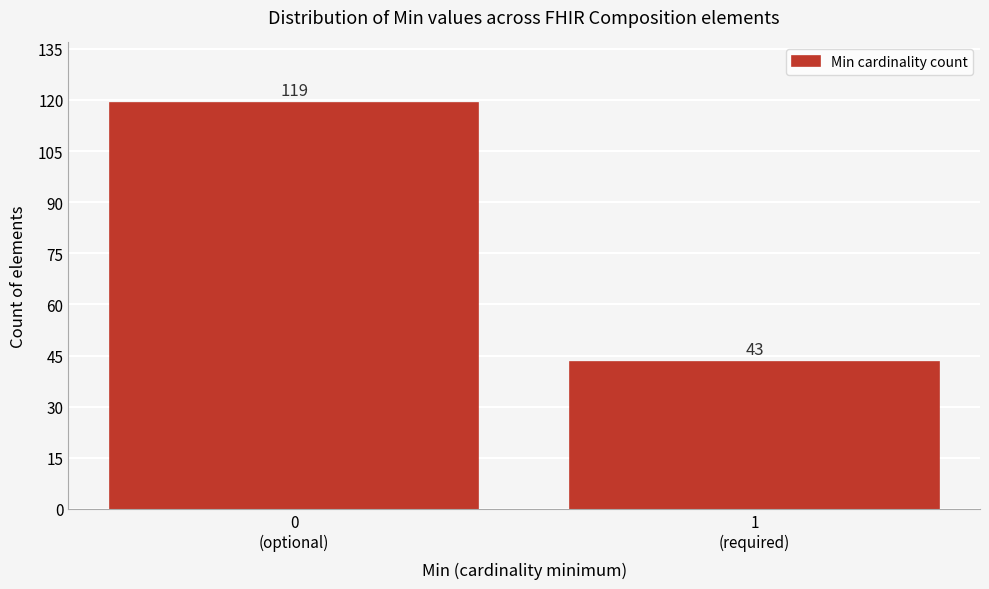

Reading left to right, what are all the values shown in this chart?

119	43